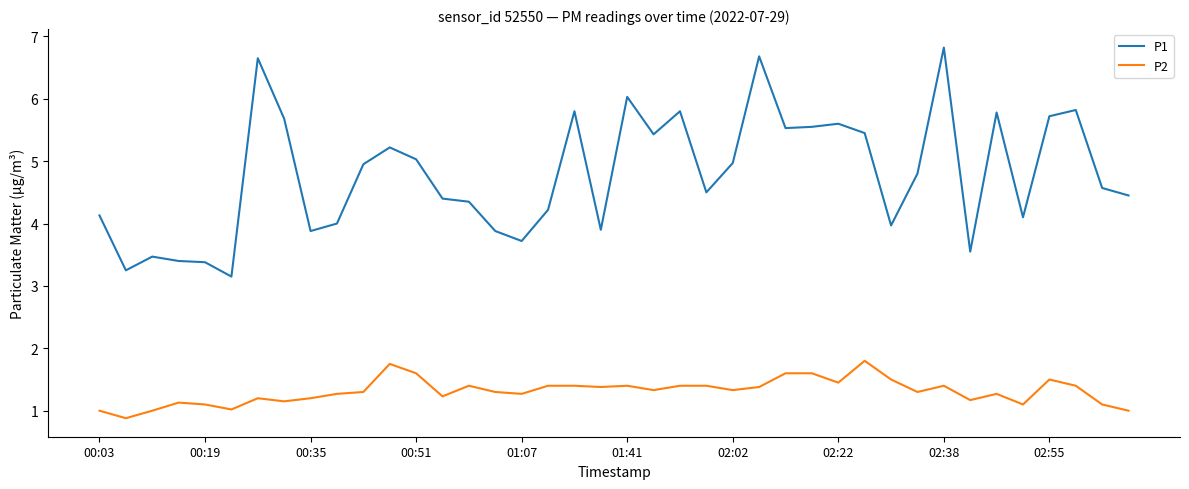

True or false: P2 and P1 intersect in this chart.

False